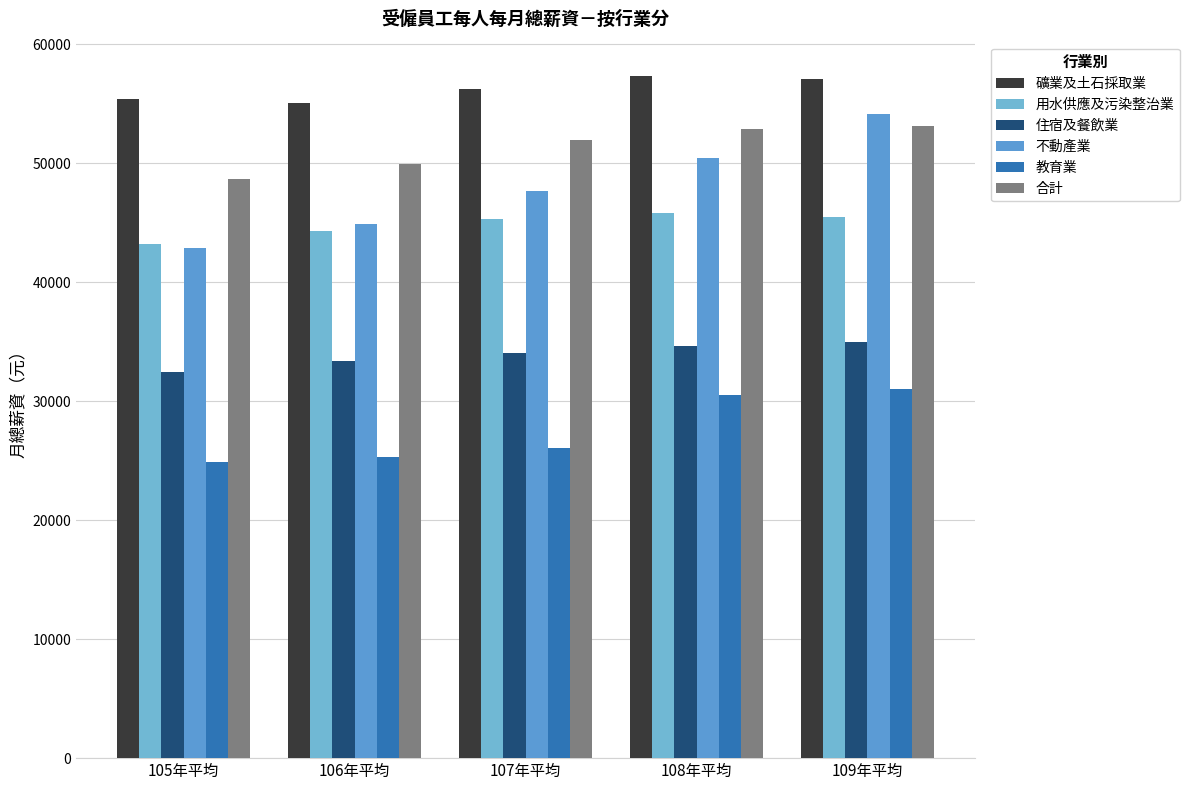

Is the value of 教育業 at 105年平均 greater than the value of 用水供應及污染整治業 at 109年平均?

No